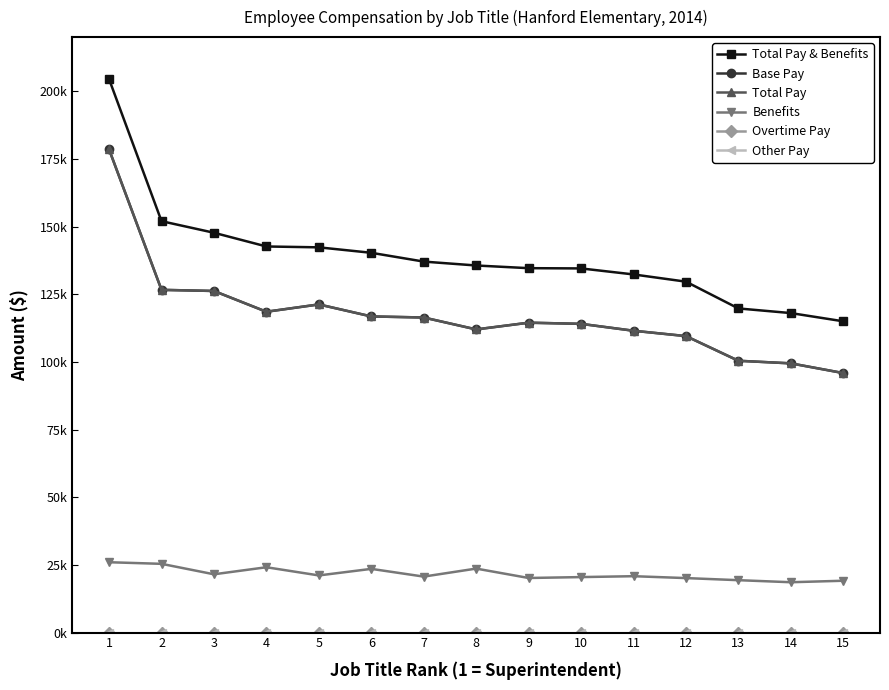

Does the chart have visible grid lines?

No